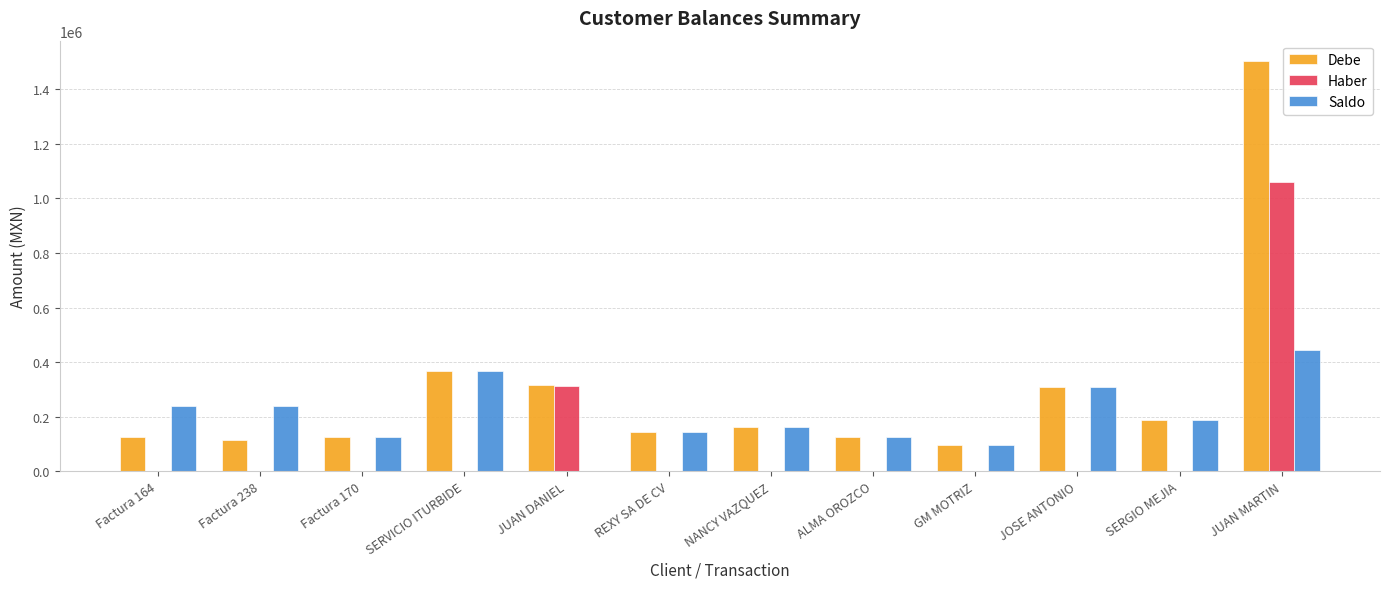

Which series has the largest range (max minus min)?

Debe